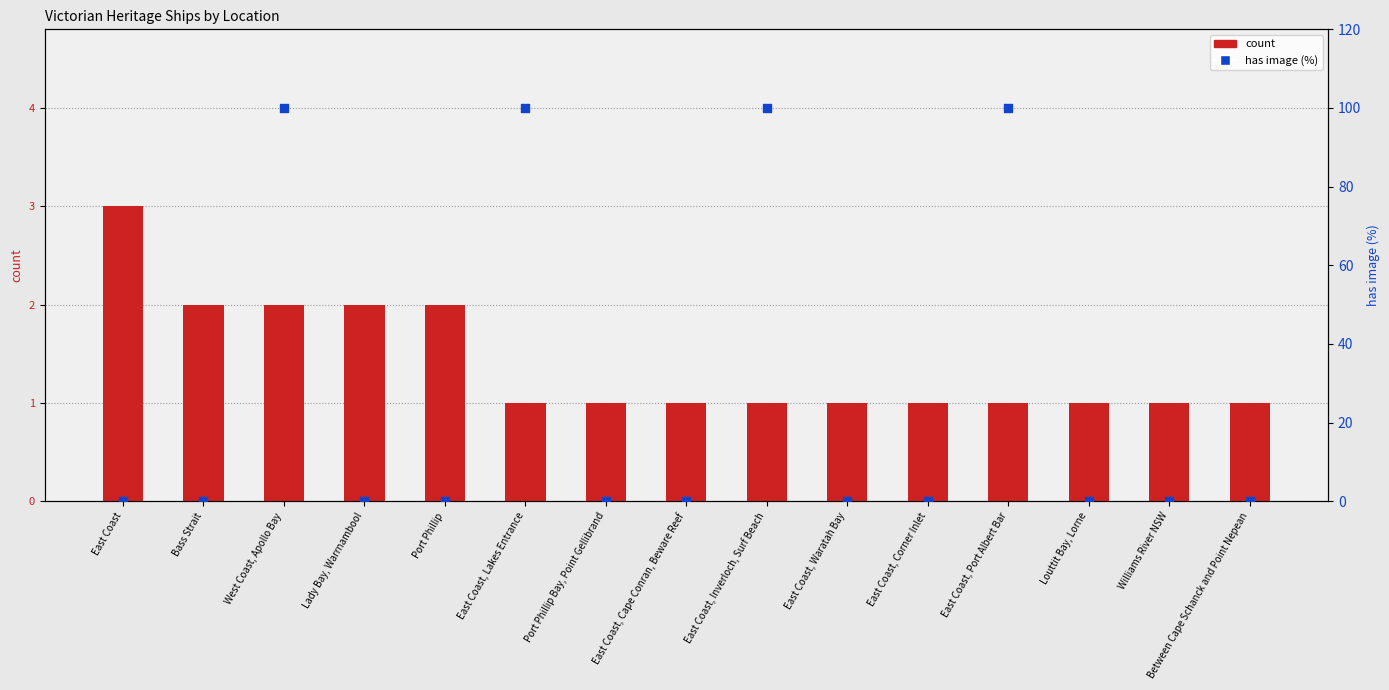

Is the value of count at East Coast, Port Albert Bar greater than the value of has image (%) at Bass Strait?

Yes